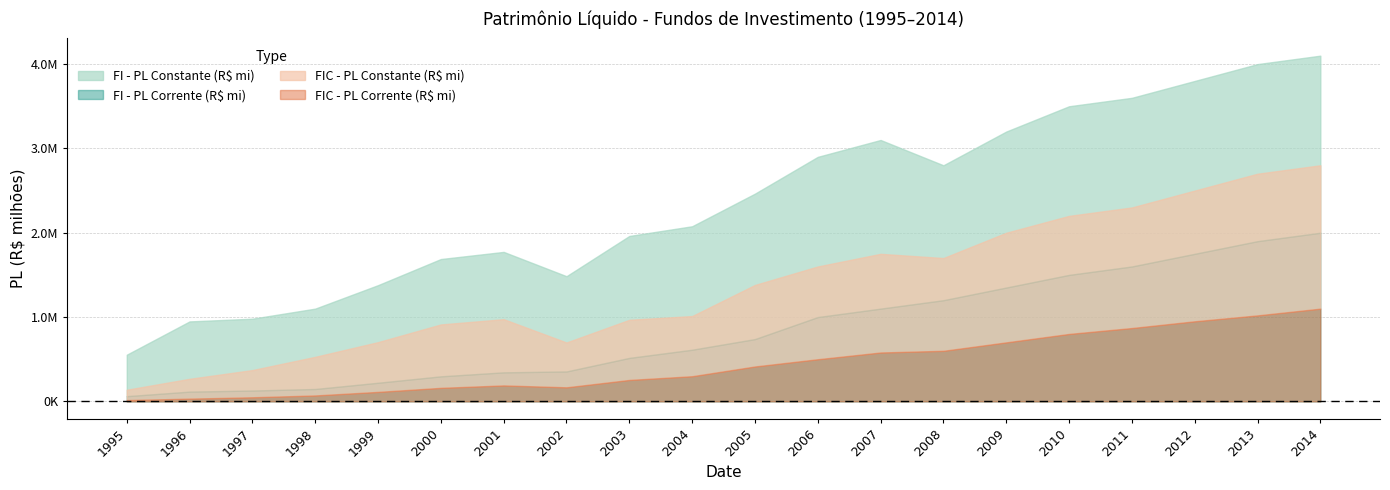

True or false: FI - PL Corrente (R$ mi) has a value of 738977.8 at 2005.

True